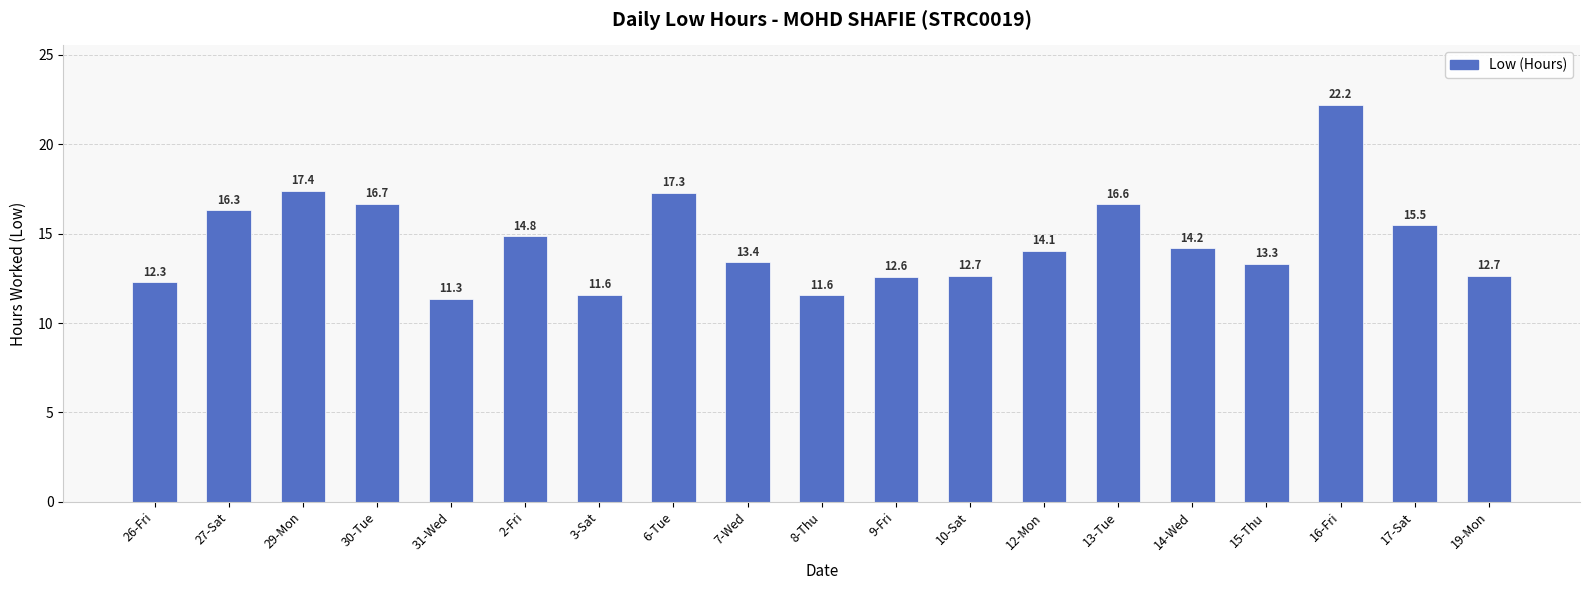

What is the label of the 1st bar from the right?

19-Mon